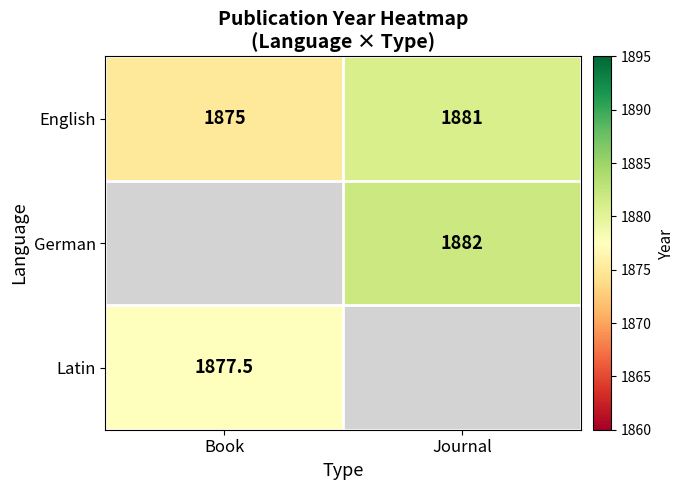

The value of Latin at Book is 1877.5. True or false?

True